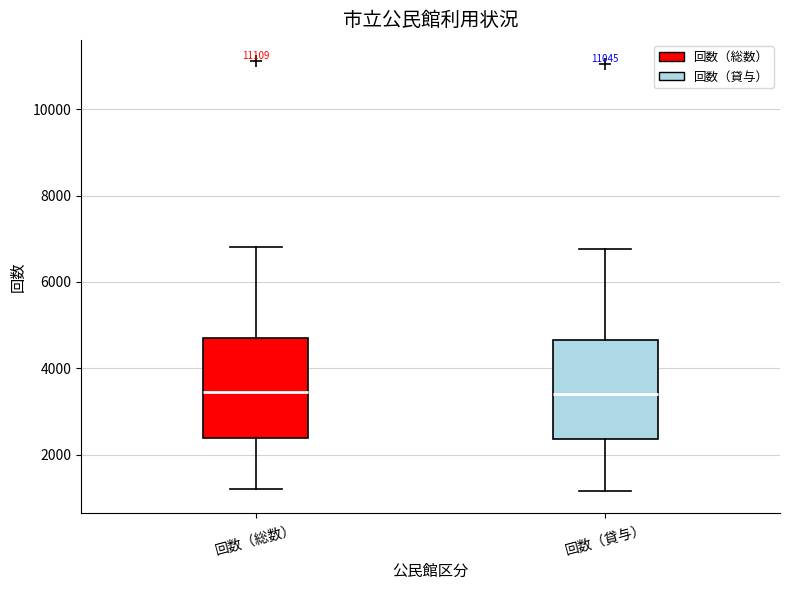

Reading left to right, transcribe this box plot: for each box, give where its median line is, the range the box spans, and where its two whiskers end, as read against the y-axis. The values are not printed on the chart, so give them approximately, as read against the axis.

回数（総数）: median 3400, box 2400 to 4800, whiskers 1200 to 6800
回数（貸与）: median 3400, box 2400 to 4600, whiskers 1200 to 6800